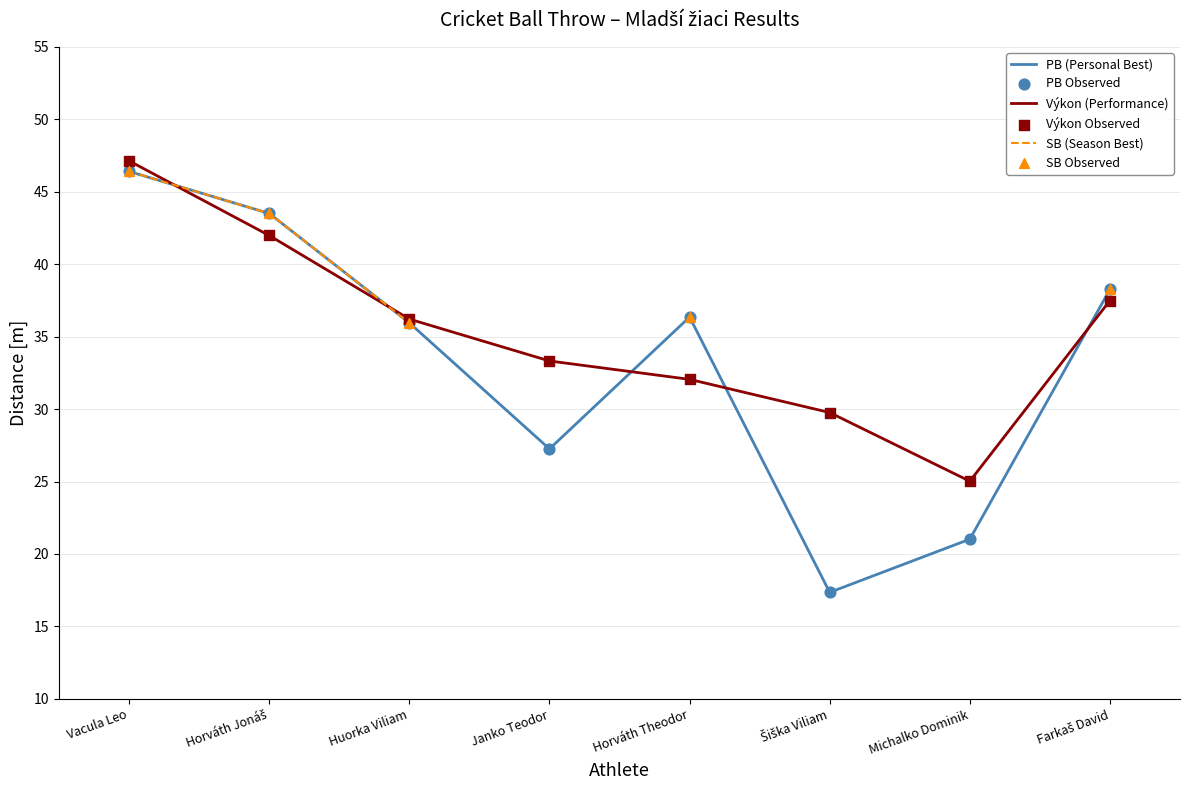

Which series has the largest total across all categories?

Výkon